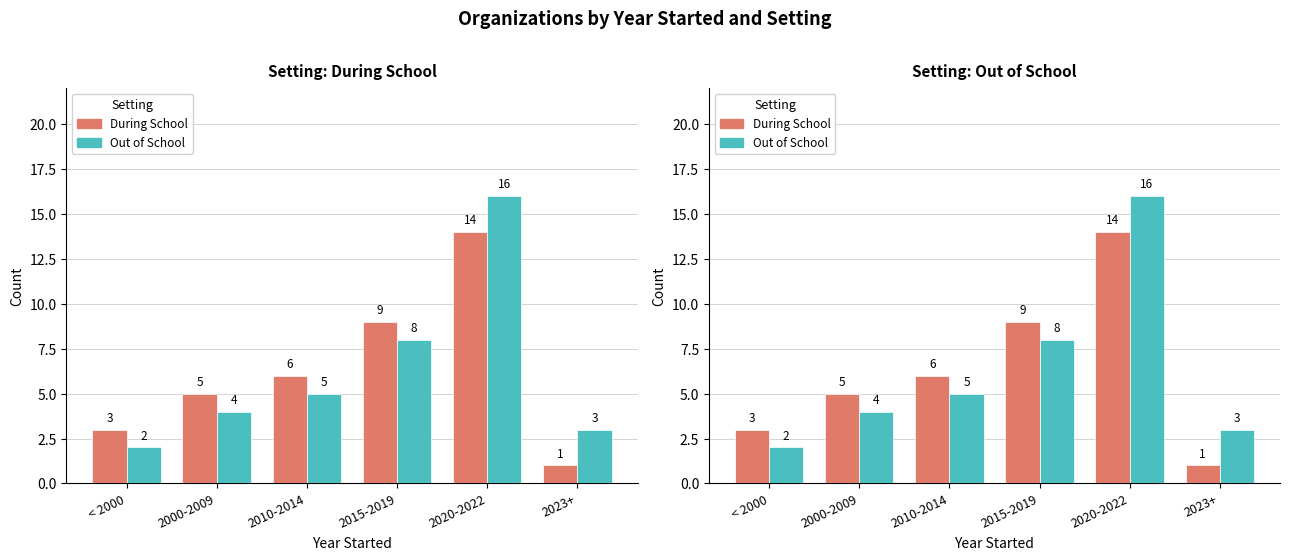

The value of Out of School at 2020-2022 is 25. True or false?

False